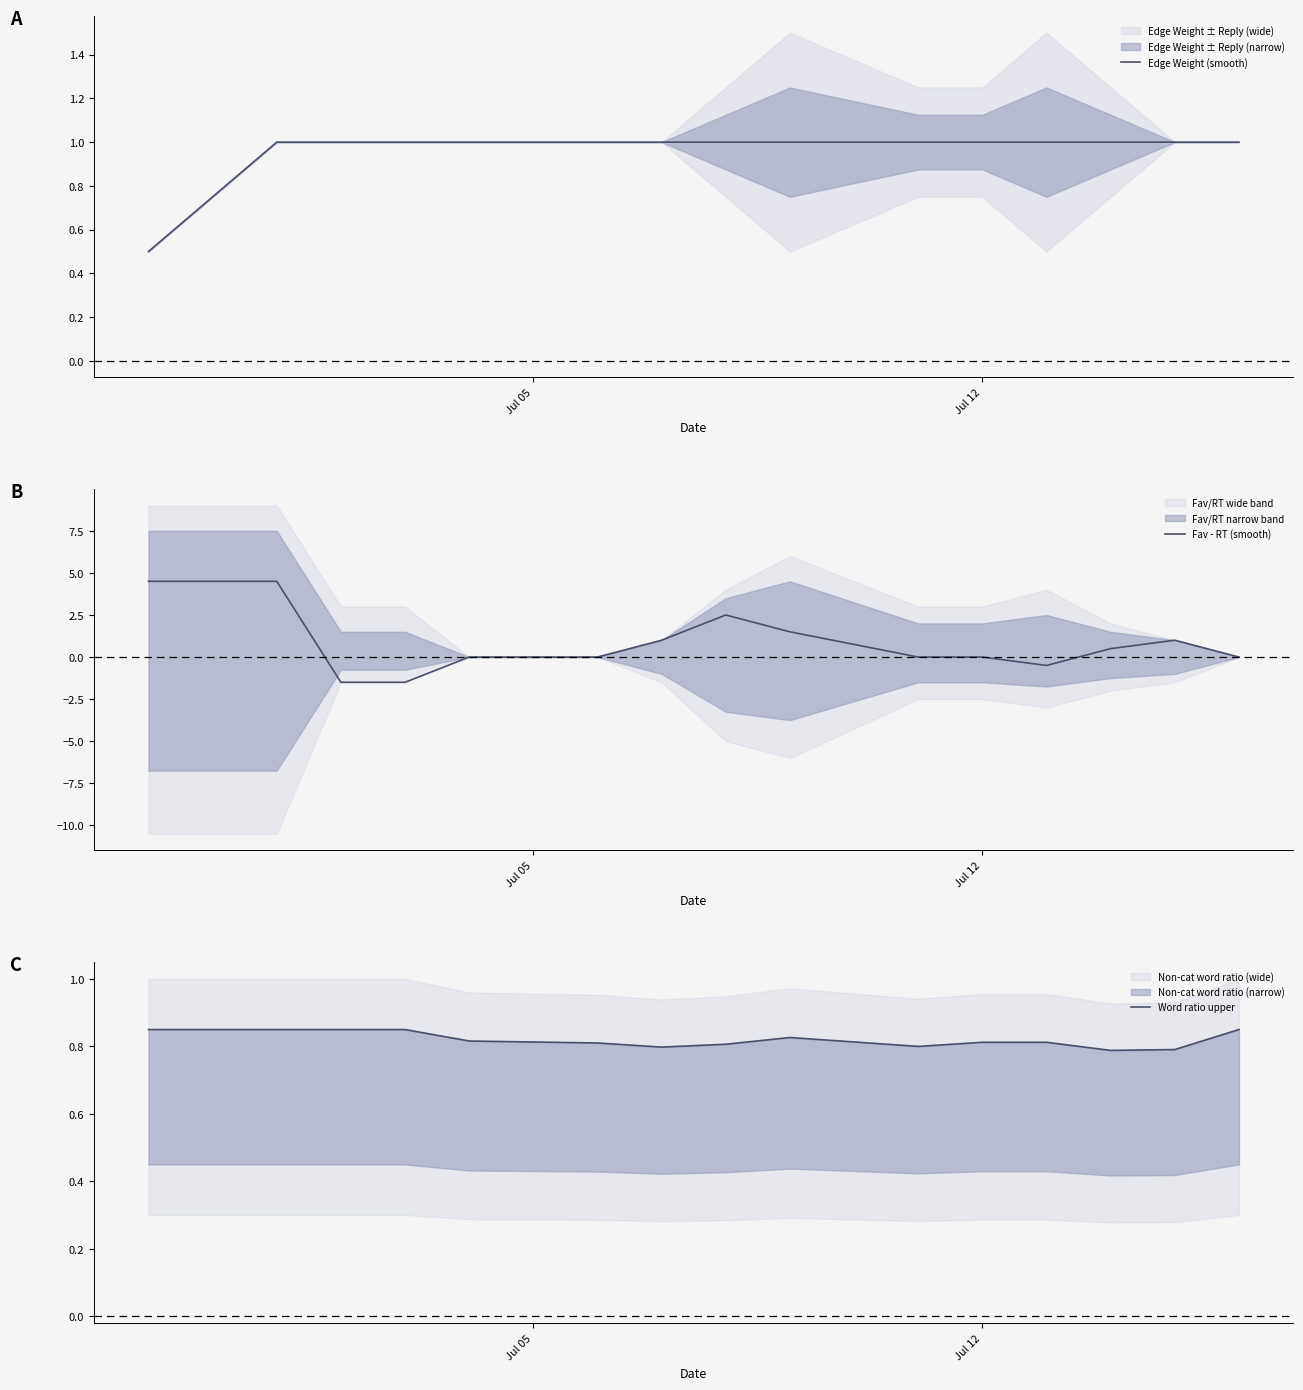

What is the average value of the Fav - RT (smooth) series?

0.8